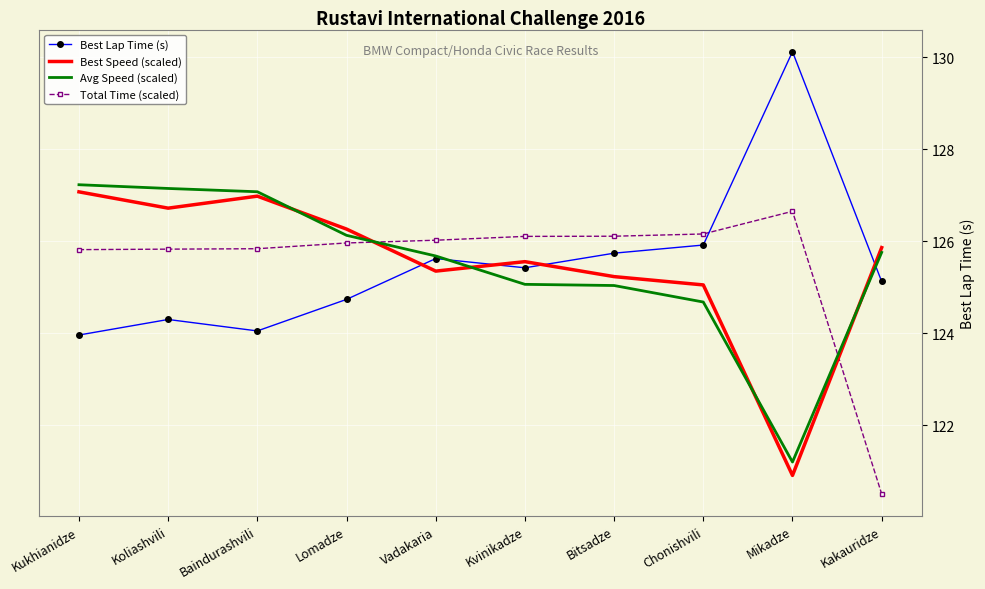

At which category does Best Lap Time (s) reach its first local valley?

Baindurashvili